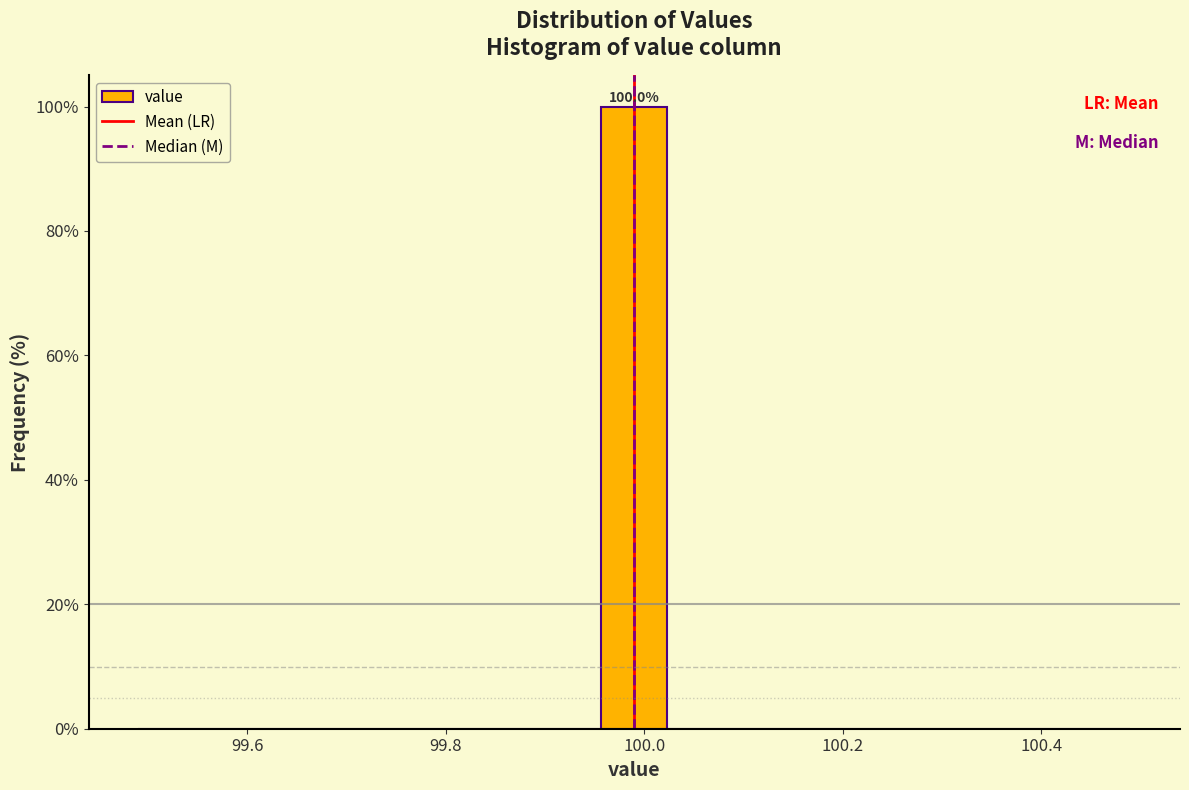

Read against the x-axis, roughly where is the centre of the tallest bar?

100.00